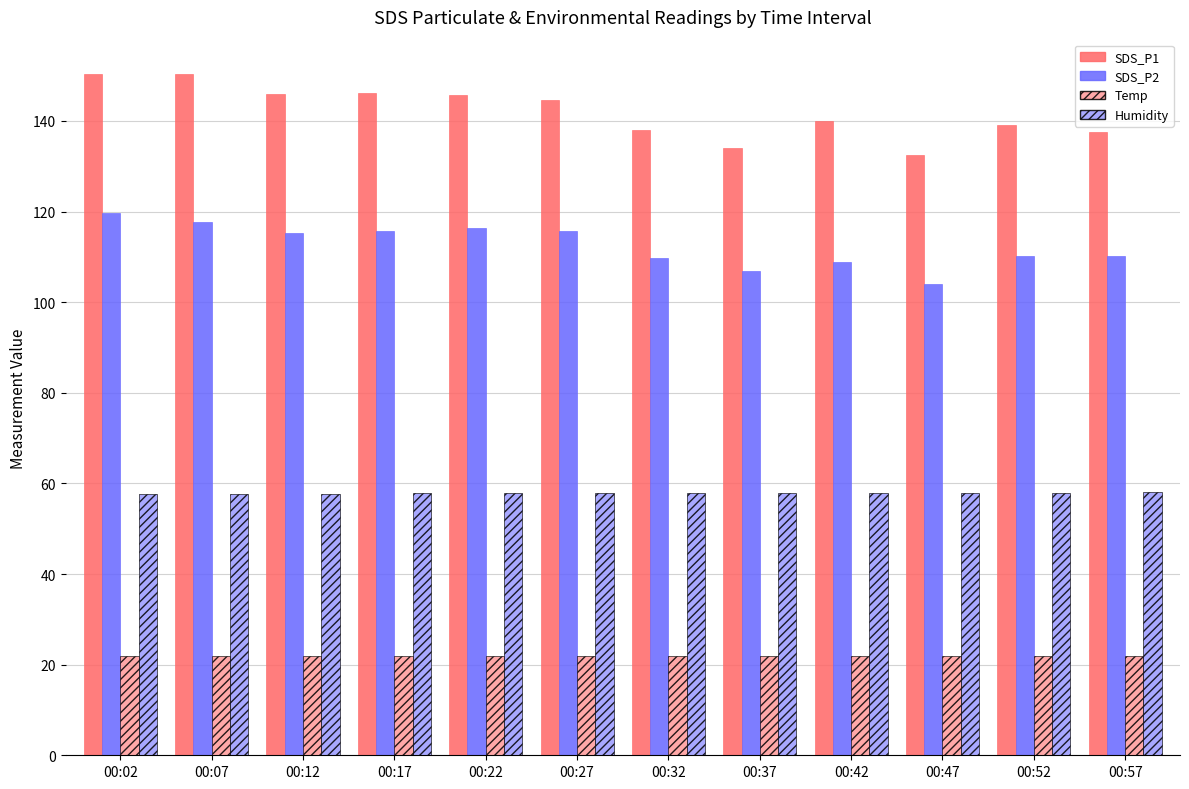

How many bars are there in each group?

4